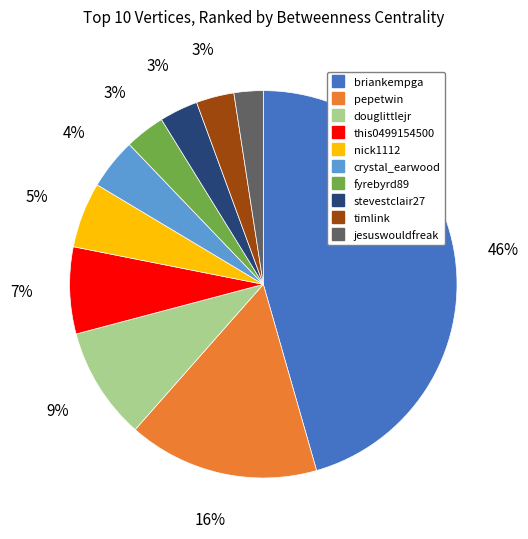

Do stevestclair27 and jesuswouldfreak together represent more than half of the pie?

No